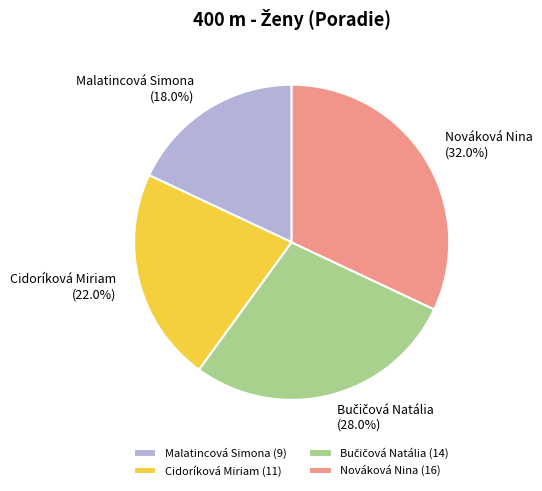

Does any single category account for the majority?

No